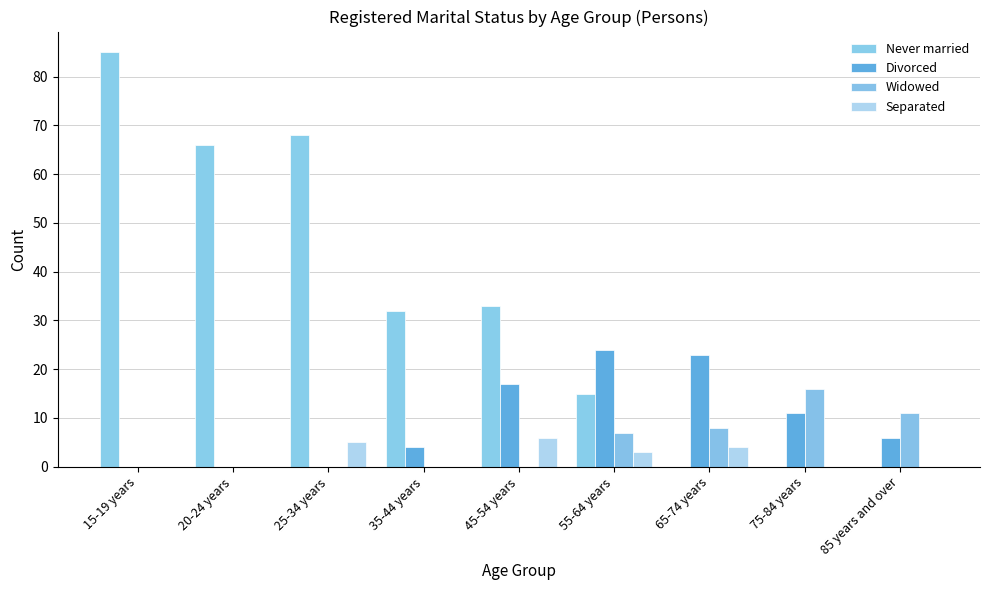

What is the highest value of the Divorced series?

24